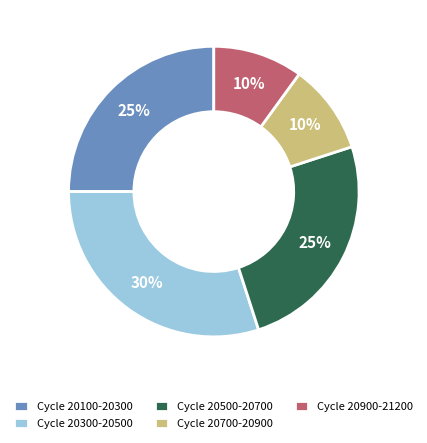

To the nearest percent, what percentage of the pie is Cycle 20900-21200?

10%